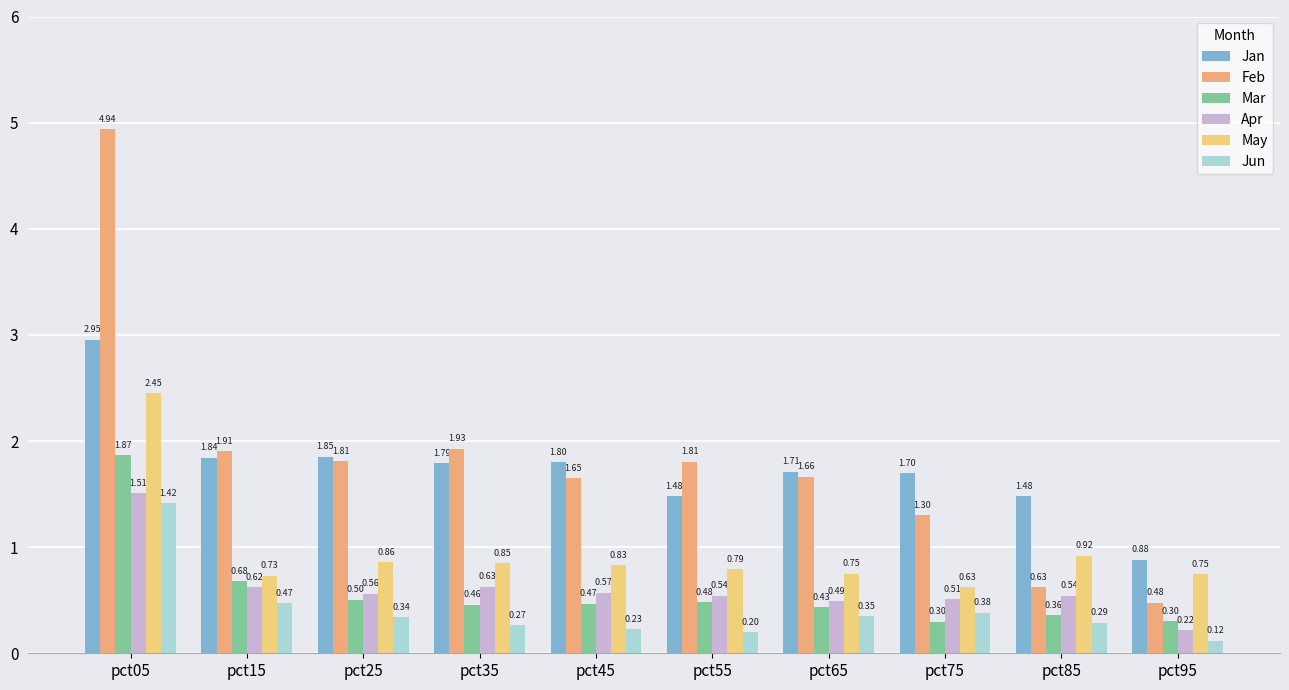

Is it true that Jun equals 0.4 at pct75?

True